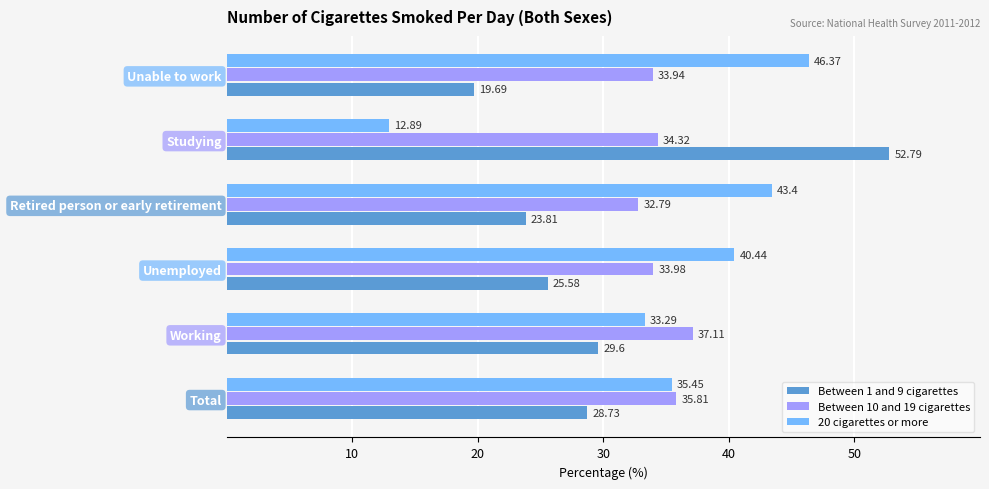

Which label corresponds to the largest value in the chart?

Studying